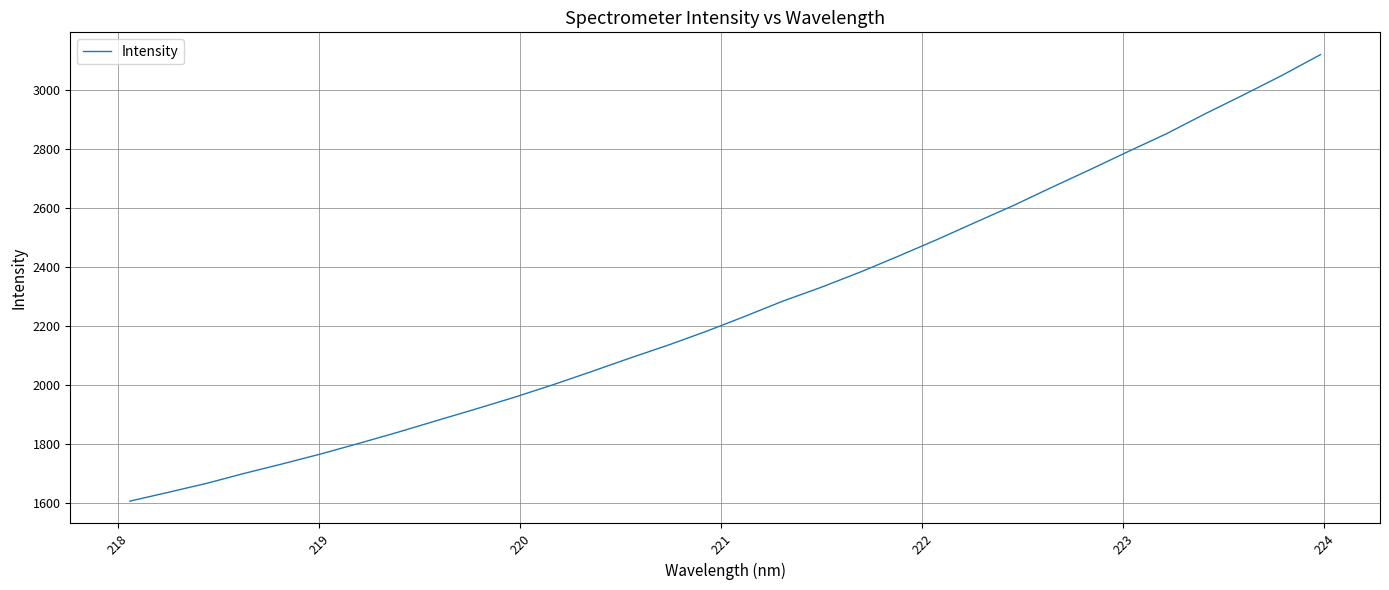

True or false: there are more than 2 points higher than both neighbors.

False